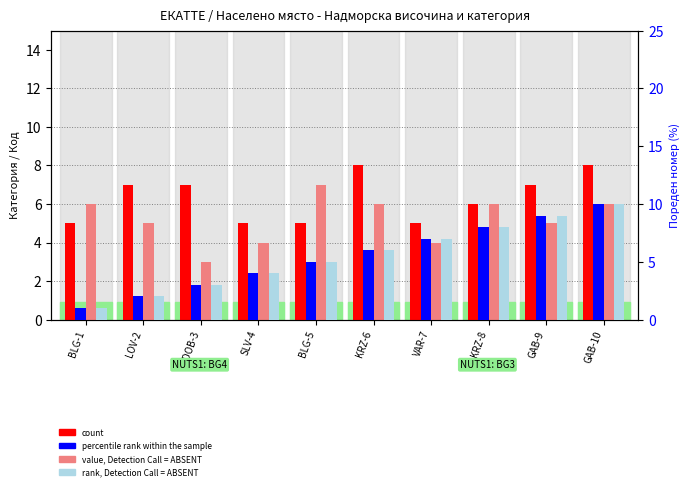

What is the value of the value, Detection Call = ABSENT bar at the 6th from the left?

6